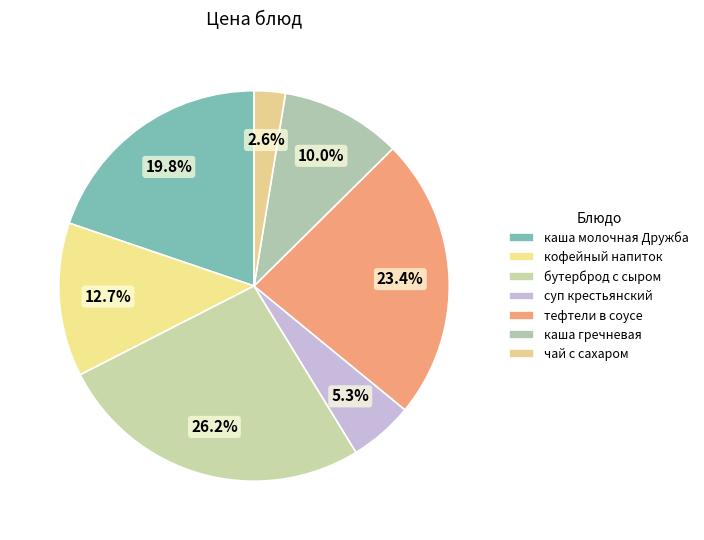

How many slices are in this pie chart?

7